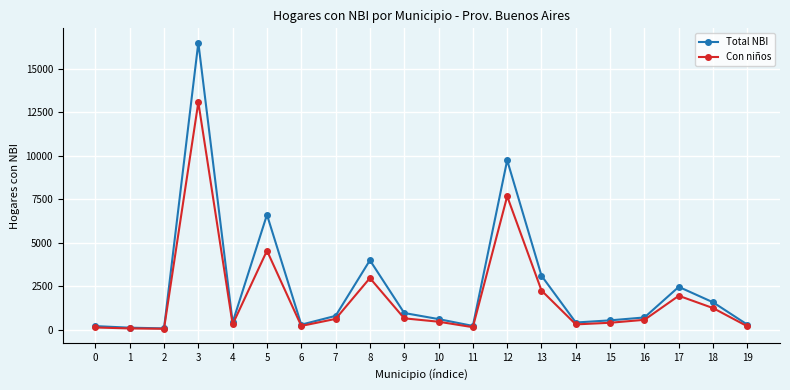

Is the value of Con niños at 17 greater than the value of Total NBI at 10?

Yes